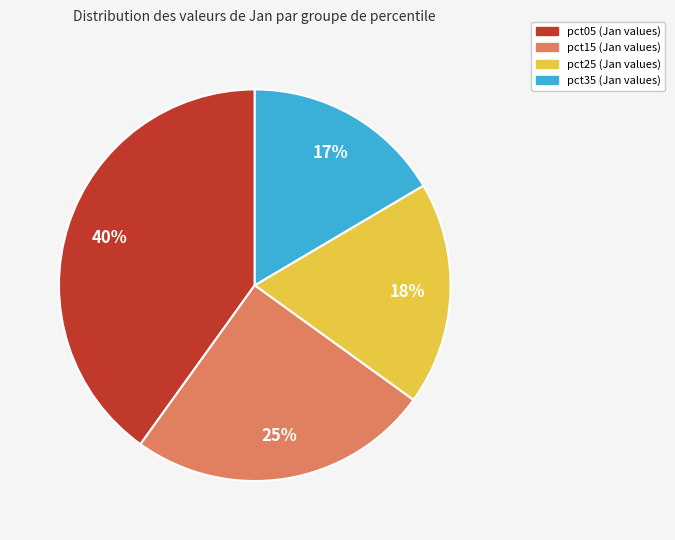

Is there any slice that represents more than half of the pie?

No